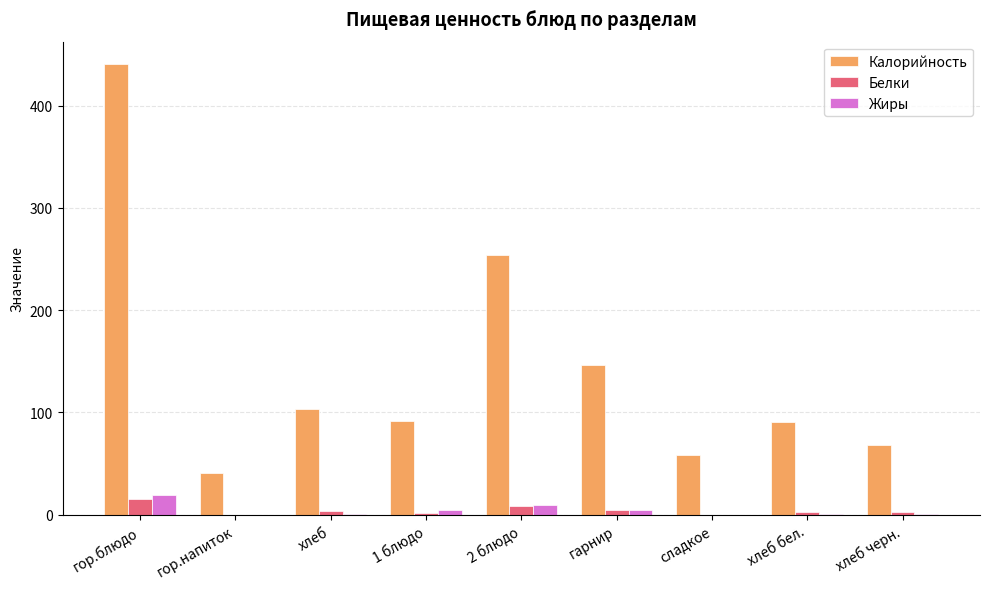

Which series has the largest total across all categories?

Калорийность